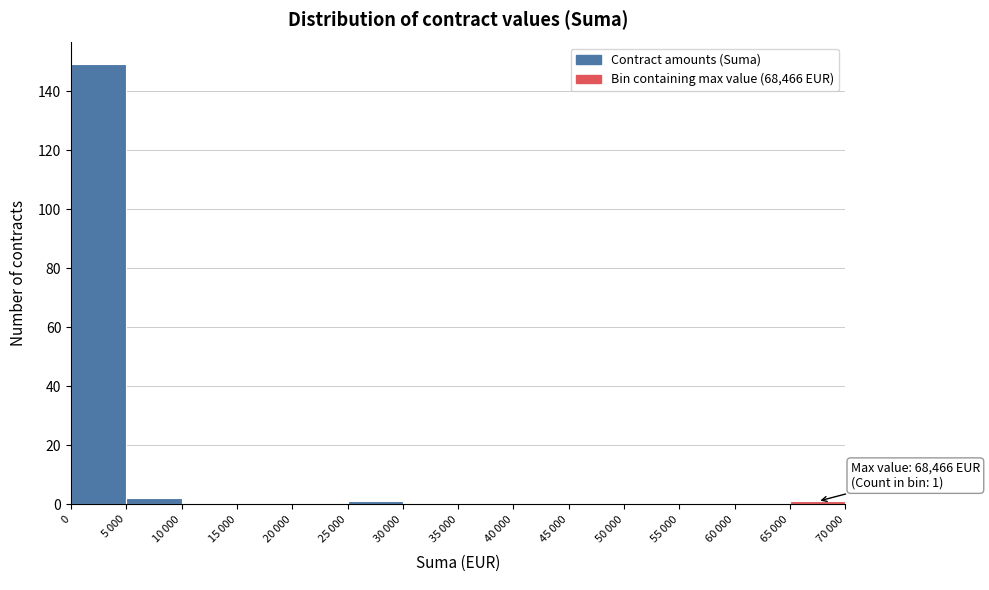

What is the greatest value displayed?

149